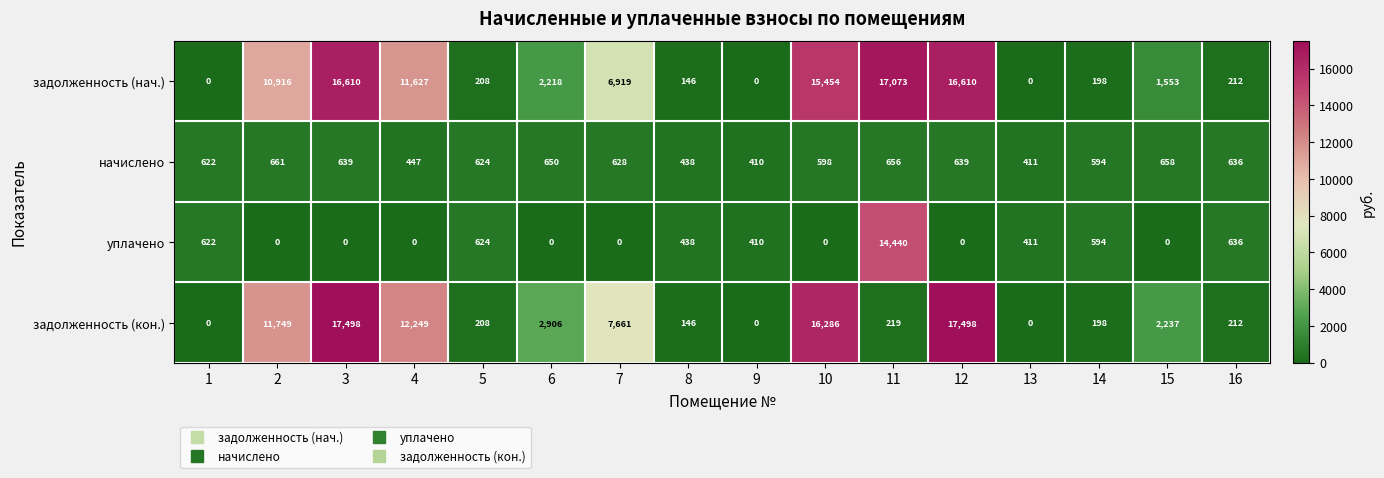

How many positive values does the задолженность (нач.) series have?

13